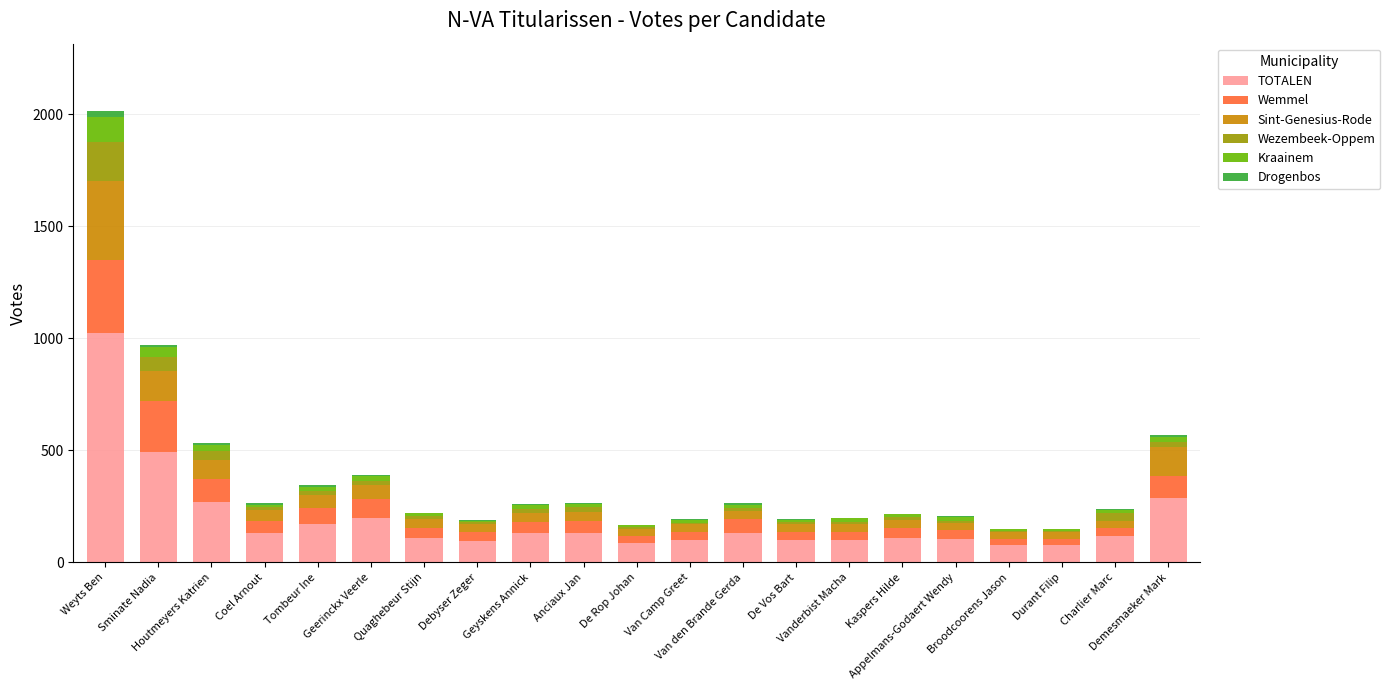

What is the sum of the TOTALEN values at Tombeur Ine and Coel Arnout?

305